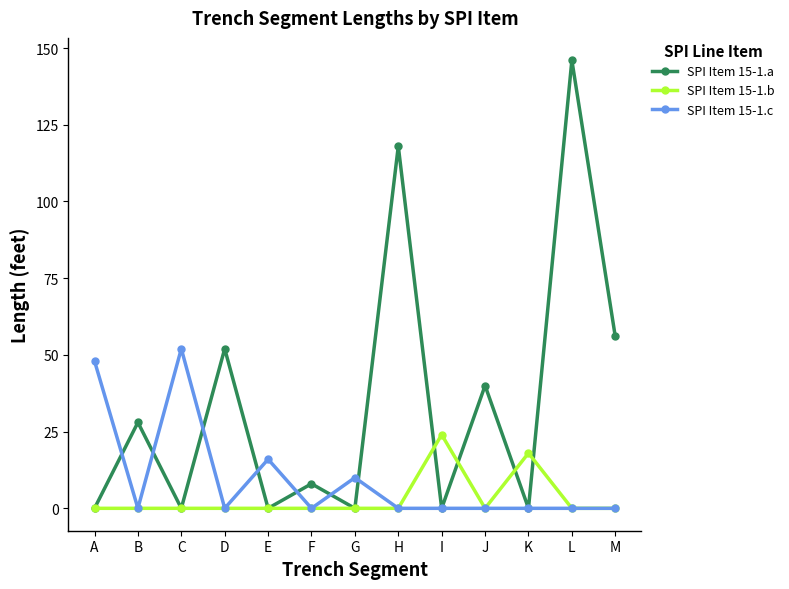

True or false: SPI Item 15-1.a has more than 2 interior local peaks.

True